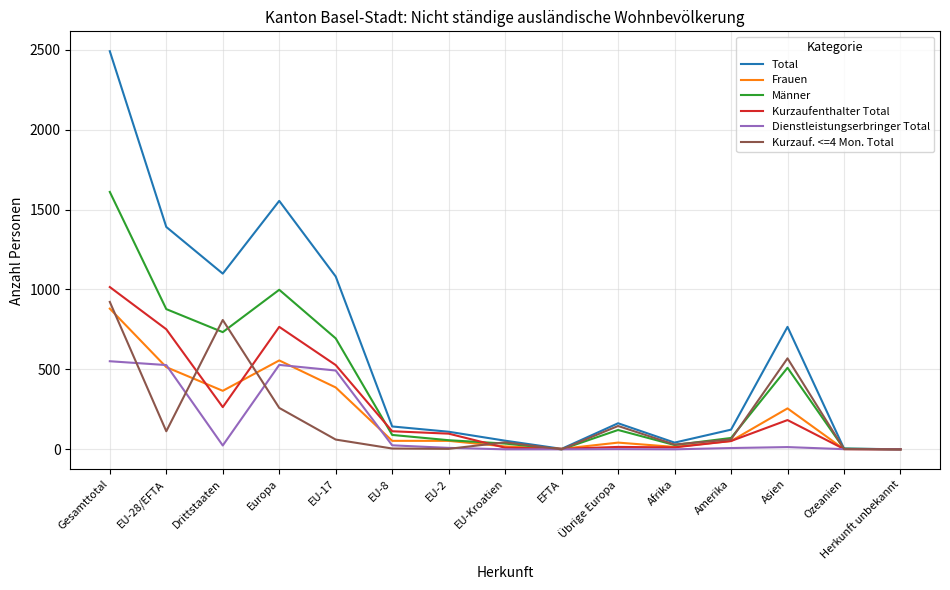

True or false: Männer and Kurzauf. <=4 Mon. Total cross at least once.

True